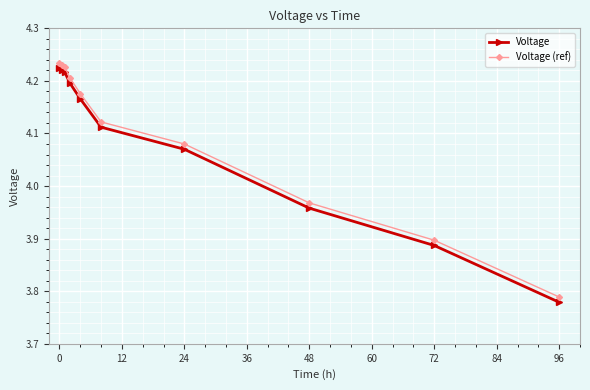

True or false: Voltage and Voltage (ref) cross at least once.

False